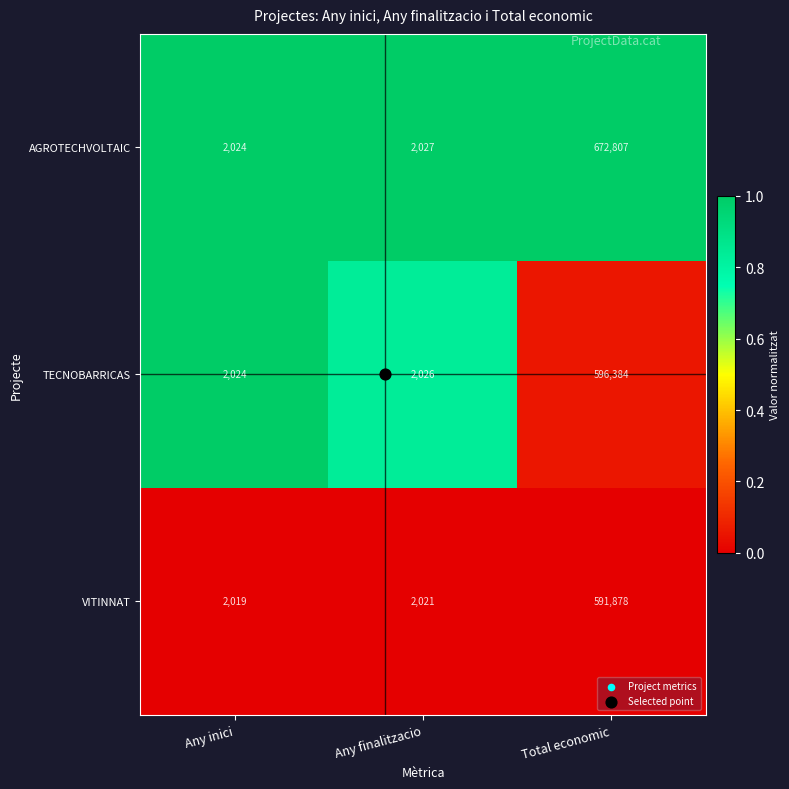

At Any finalitzacio, list the series in order from smallest to largest.

VITINNAT, TECNOBARRICAS, AGROTECHVOLTAIC